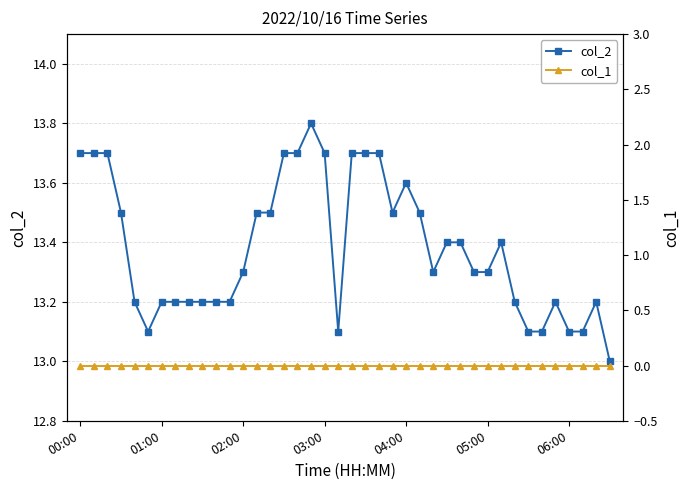

What are all the series names shown in the legend?

col_2, col_1